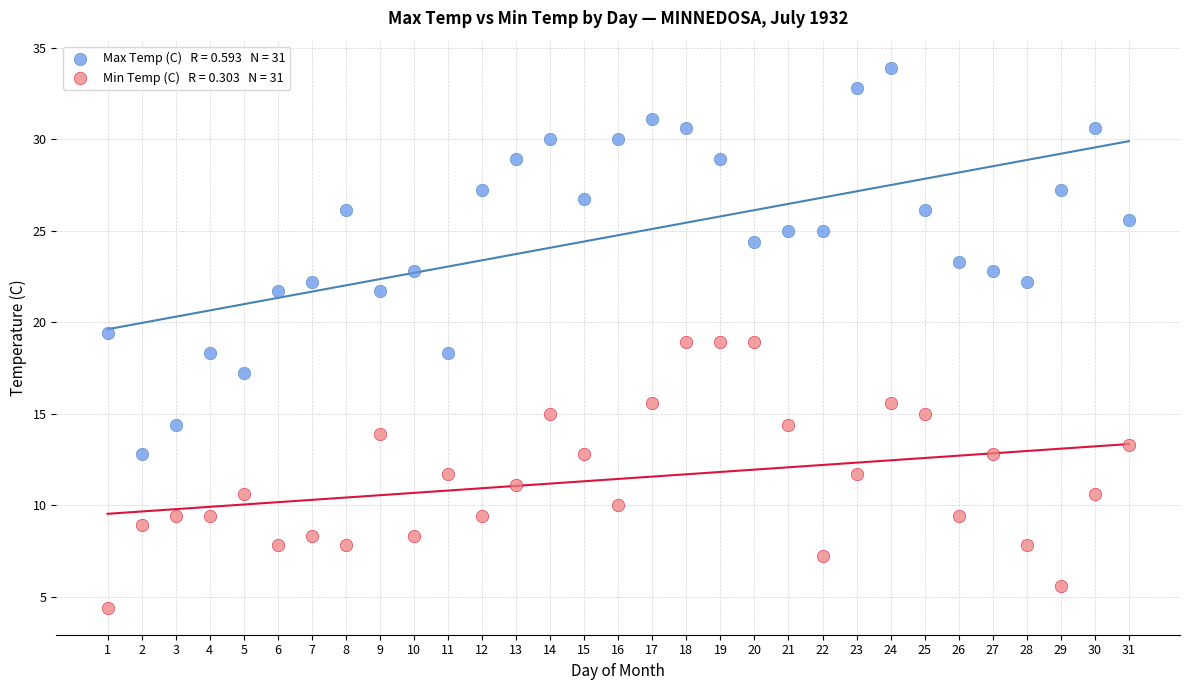

Across all data points, what is the range of X values (max minus min)?

30.0